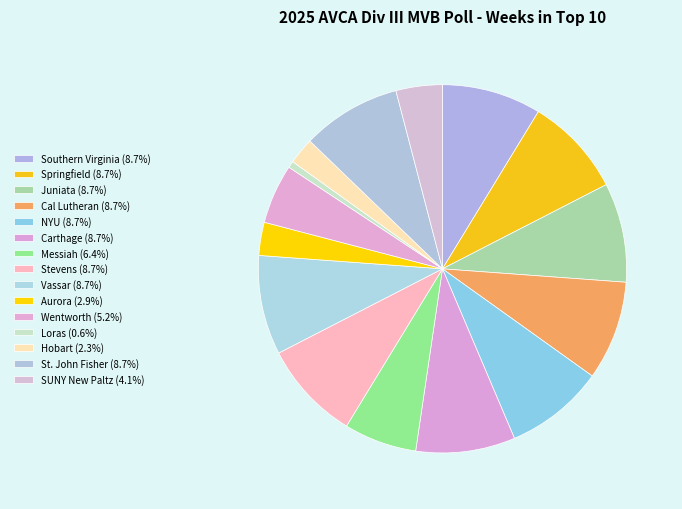

Does Loras represent more than half of the total?

No